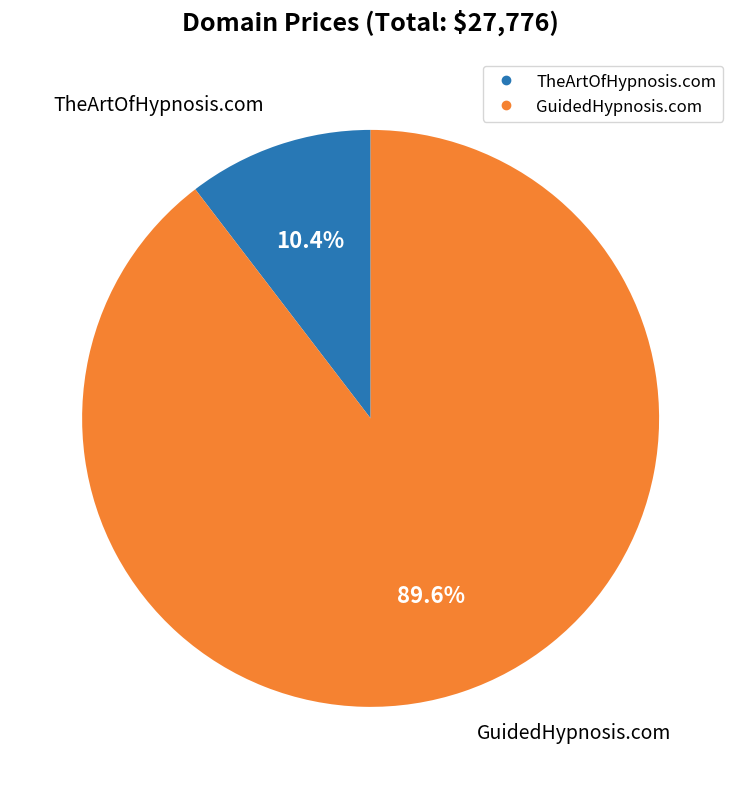

Is there any slice that represents more than half of the pie?

Yes